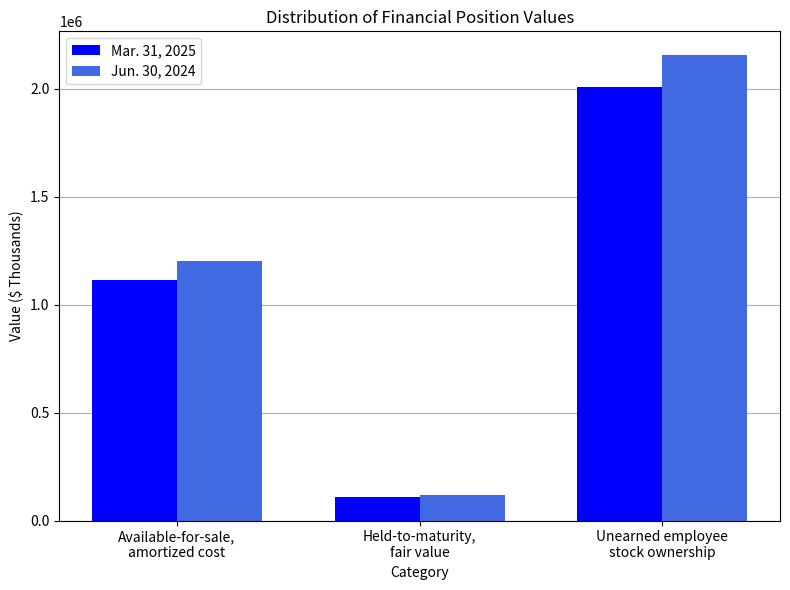

Reading left to right, transcribe all the data shown in this chart.

Mar. 31, 2025: Available-for-sale,
amortized cost=1116087	Held-to-maturity,
fair value=110850	Unearned employee
stock ownership=2006979
Jun. 30, 2024: Available-for-sale,
amortized cost=1203506	Held-to-maturity,
fair value=119278	Unearned employee
stock ownership=2157501